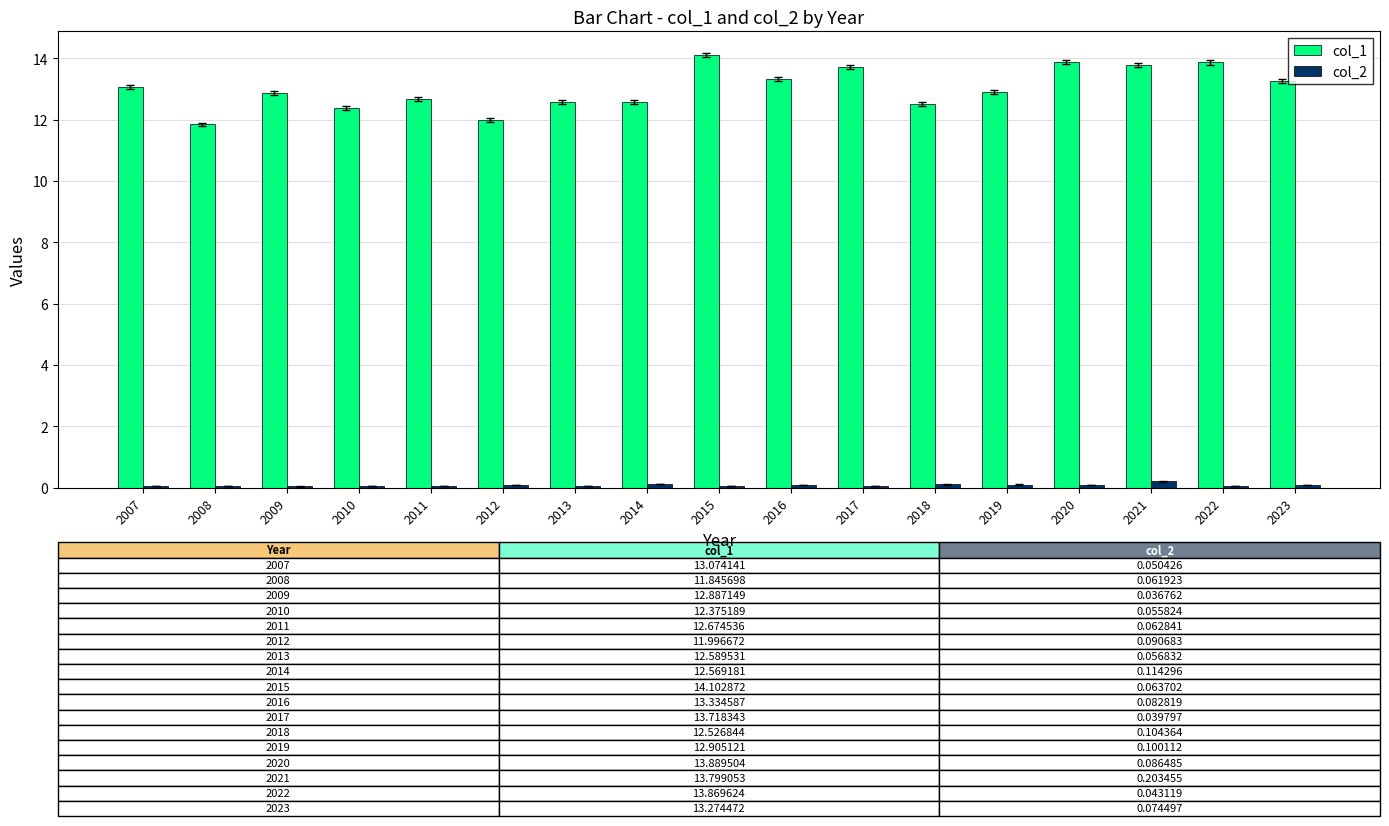

What is the greatest value displayed?

14.1